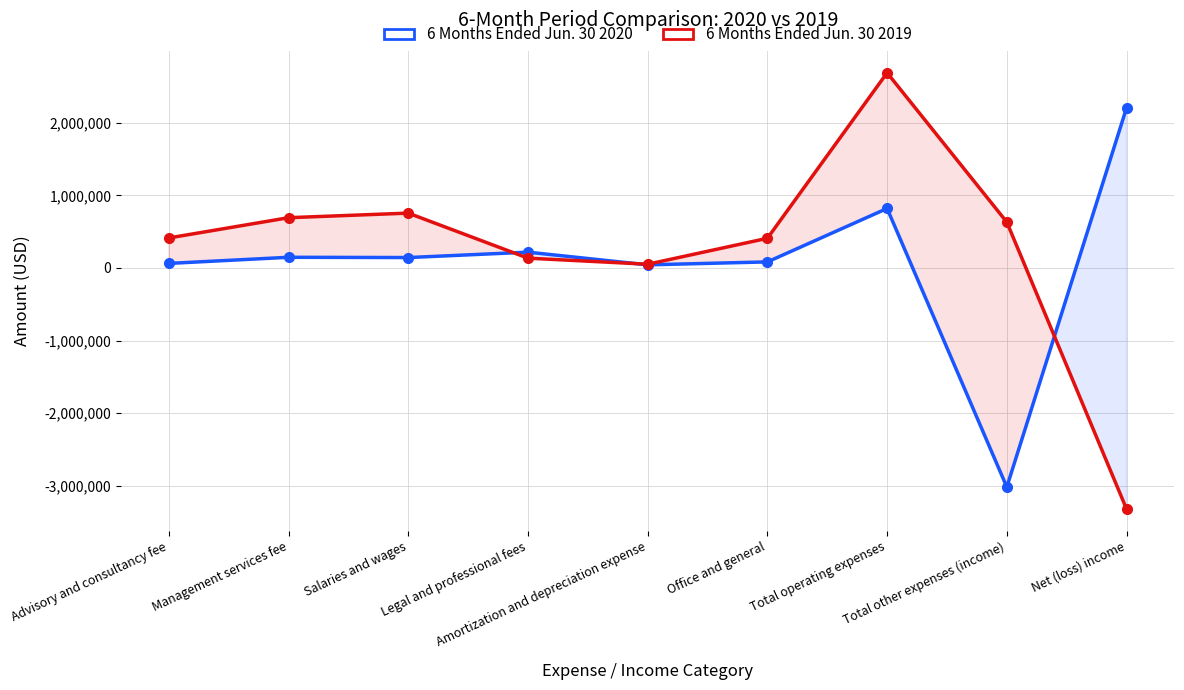

What is the difference between the 6 Months Ended Jun. 30 2020 values at Management services fee and Amortization and depreciation expense?

104293